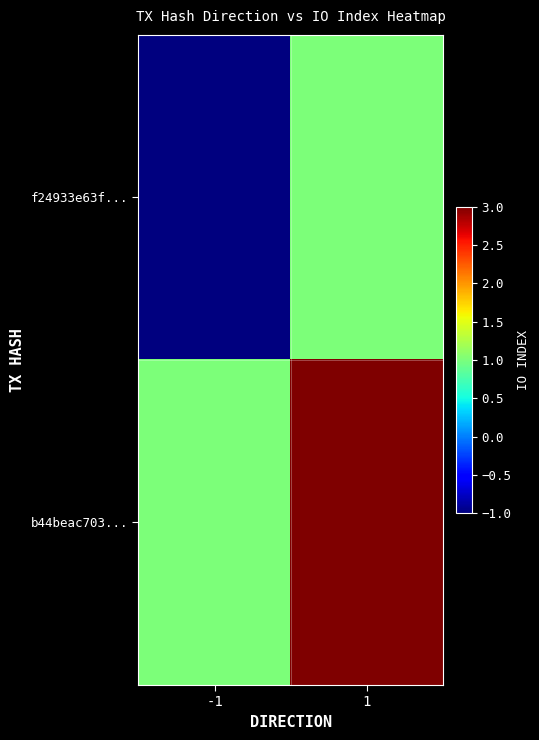

At how many categories does at least one series exceed 2?

1